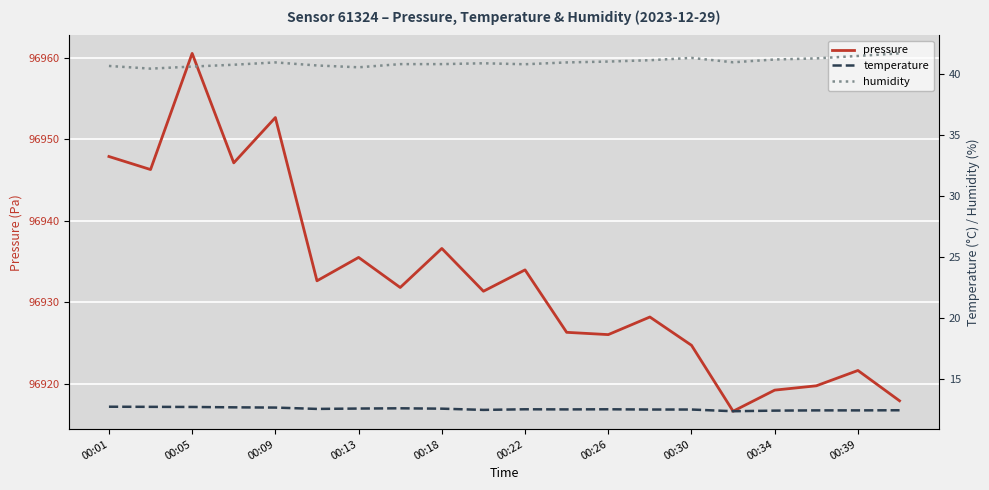

Does the chart display data point markers on the line(s)?

No